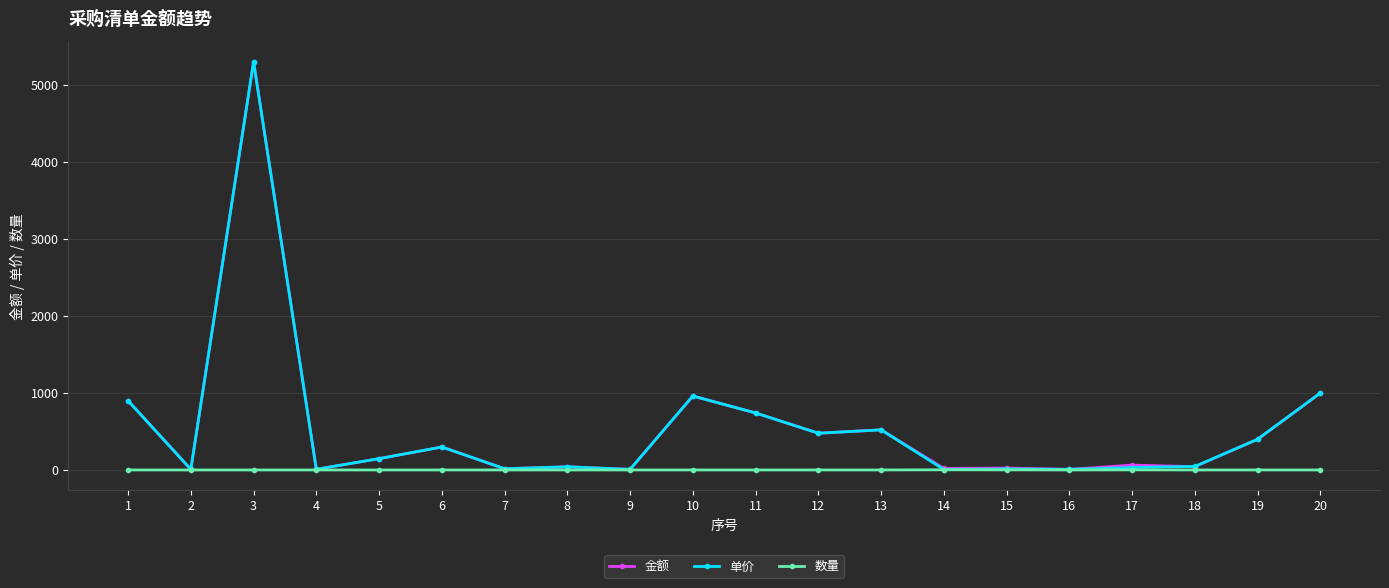

What is the difference between the 金额 values at 8 and 4?

32